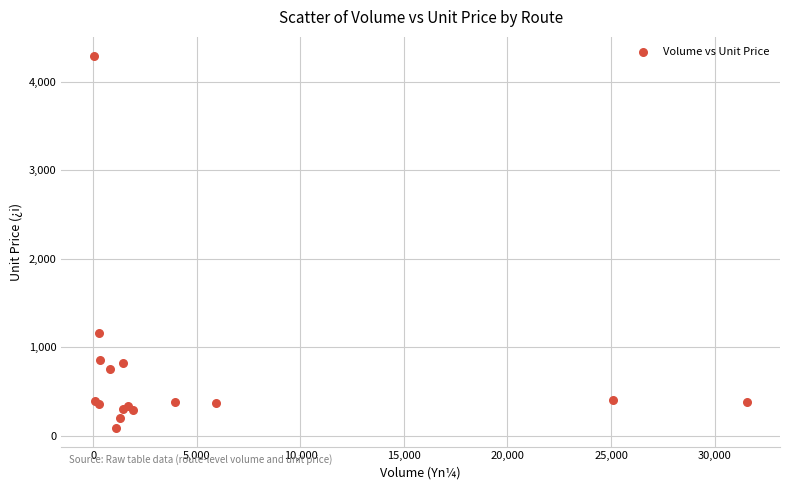

What Y value in the scatter plot is closest to 2193?

1157